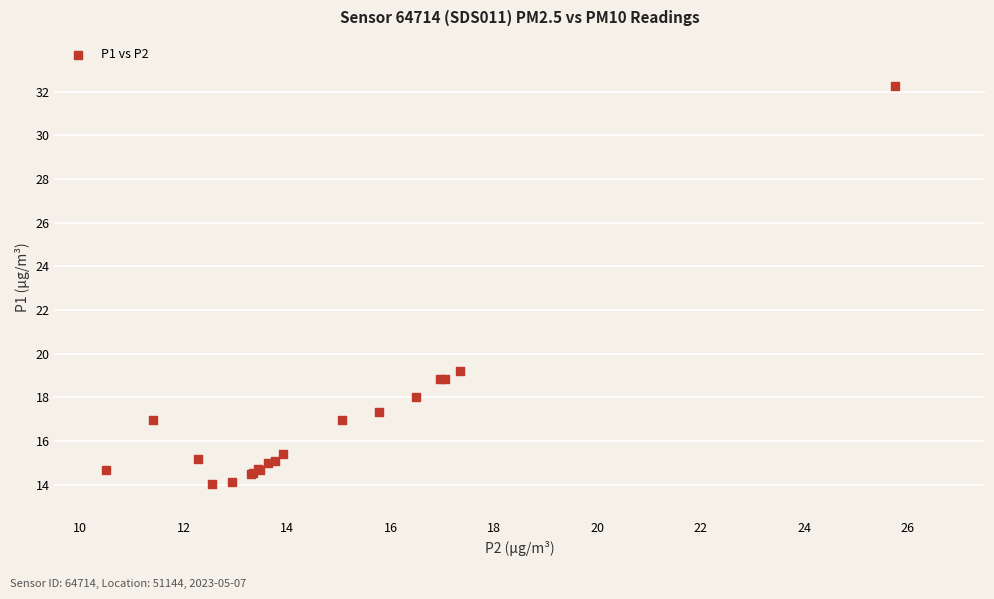

What Y value in the scatter plot is closest to 23?

19.2